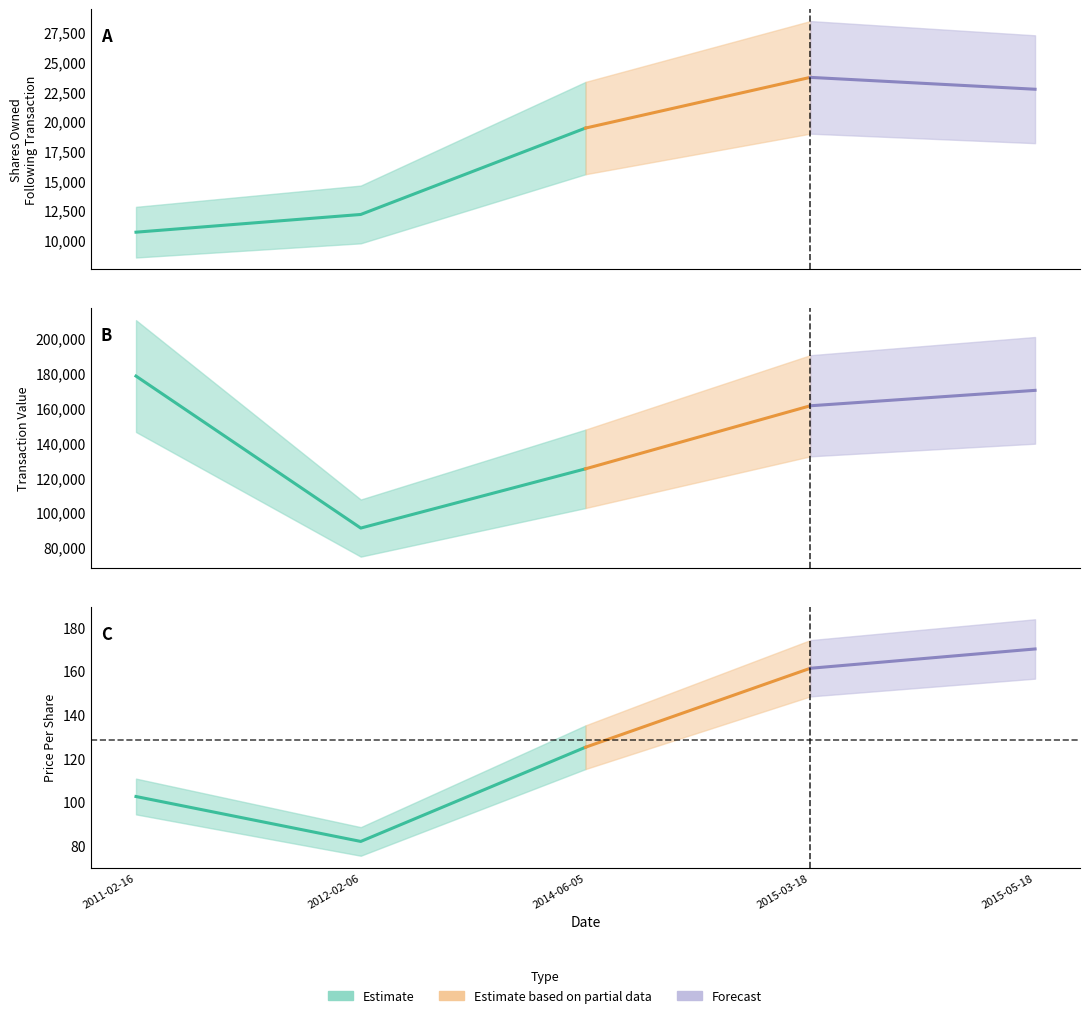

True or false: transactionValue has more than 1 points higher than both neighbors.

False